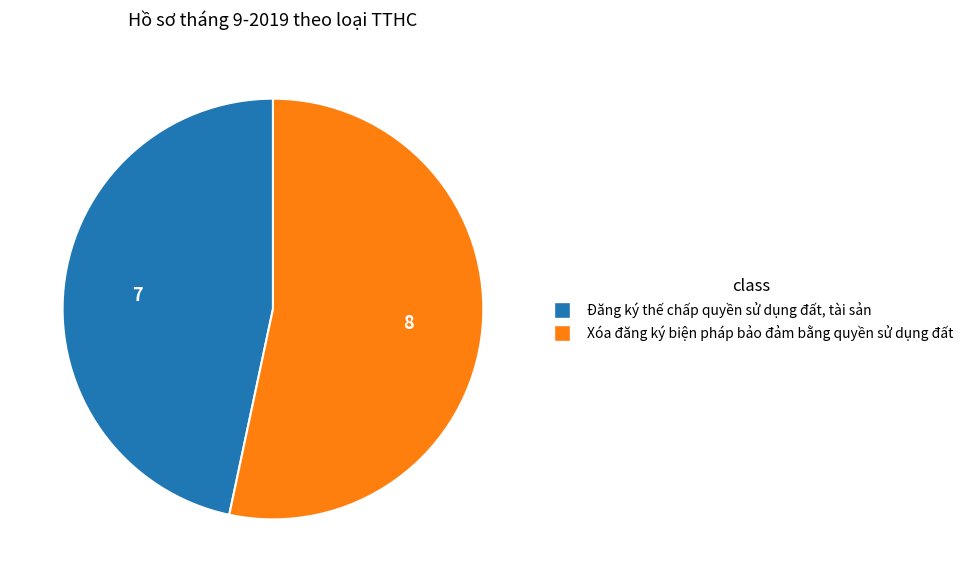

Does Đăng ký thế chấp quyền sử dụng đất, tài sản account for over 50% of the chart?

No